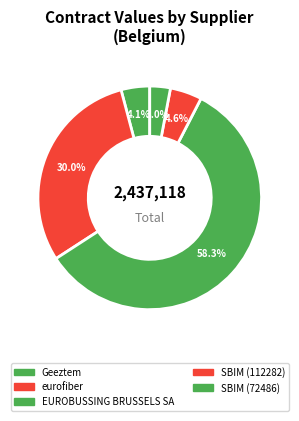

To the nearest percent, what is the combined percentage of eurofiber and EUROBUSSING BRUSSELS SA?

88%